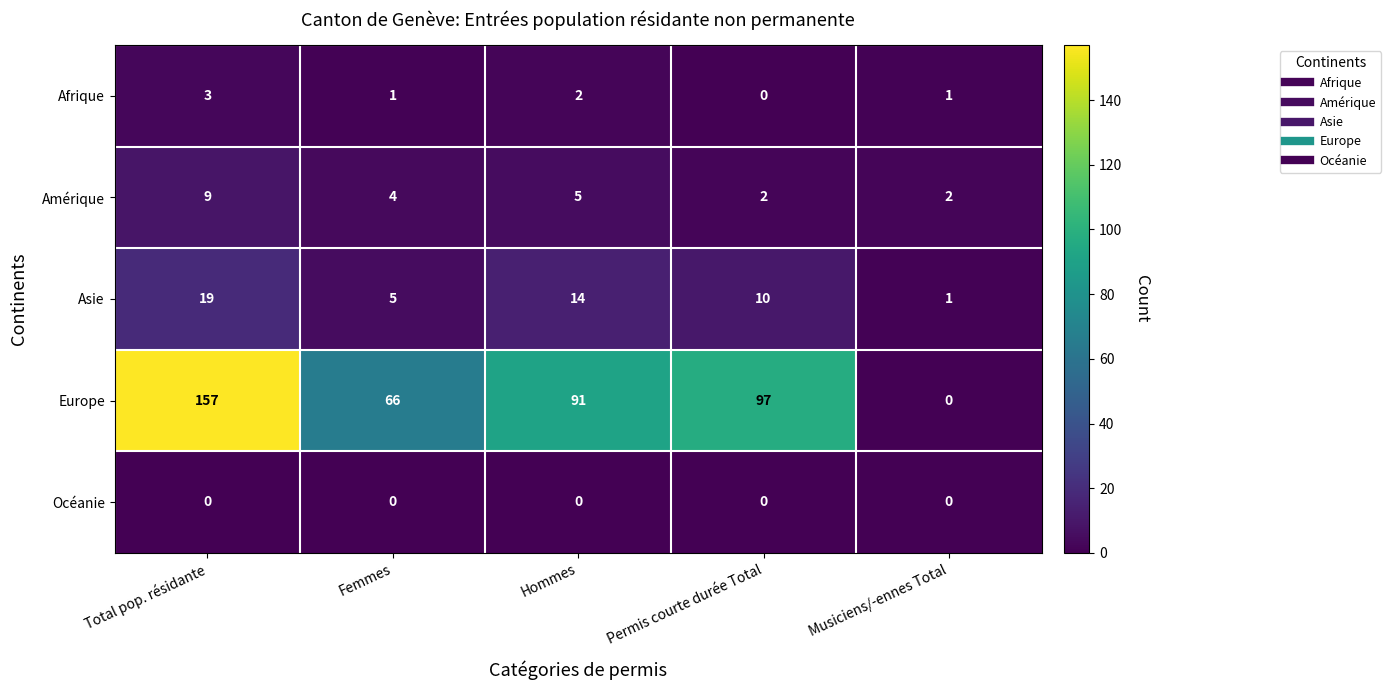

Between Hommes and Permis courte durée Total, which series saw the biggest shift?

Europe